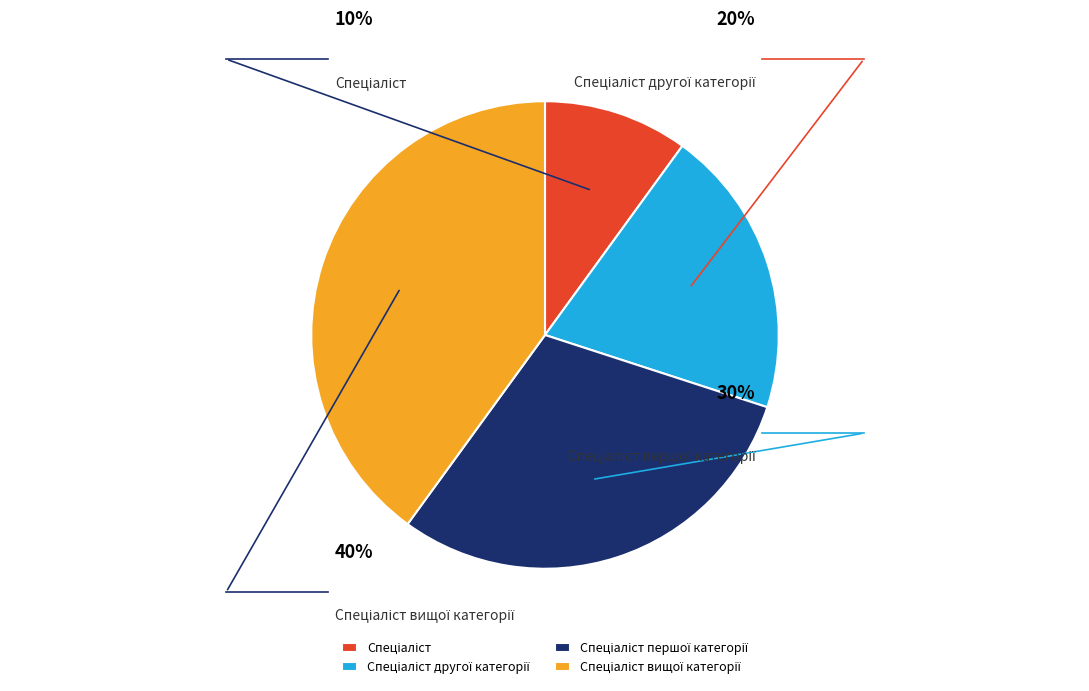

How many segments does this pie chart have?

4